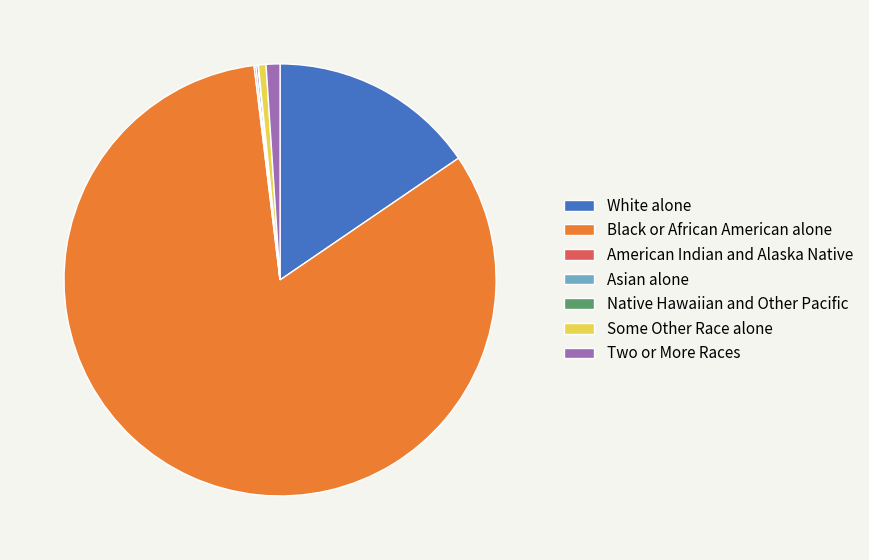

Between Some Other Race alone and Black or African American alone, which is larger?

Black or African American alone